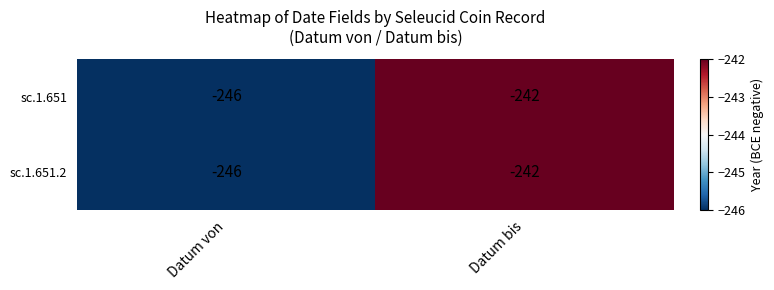

At which category does the chart reach its peak across all series?

Datum bis